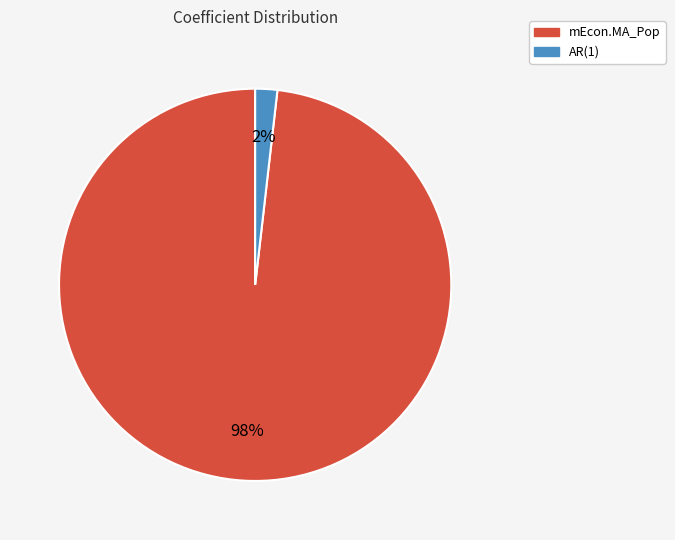

Is the sum of AR(1) and mEcon.MA_Pop greater than half?

Yes